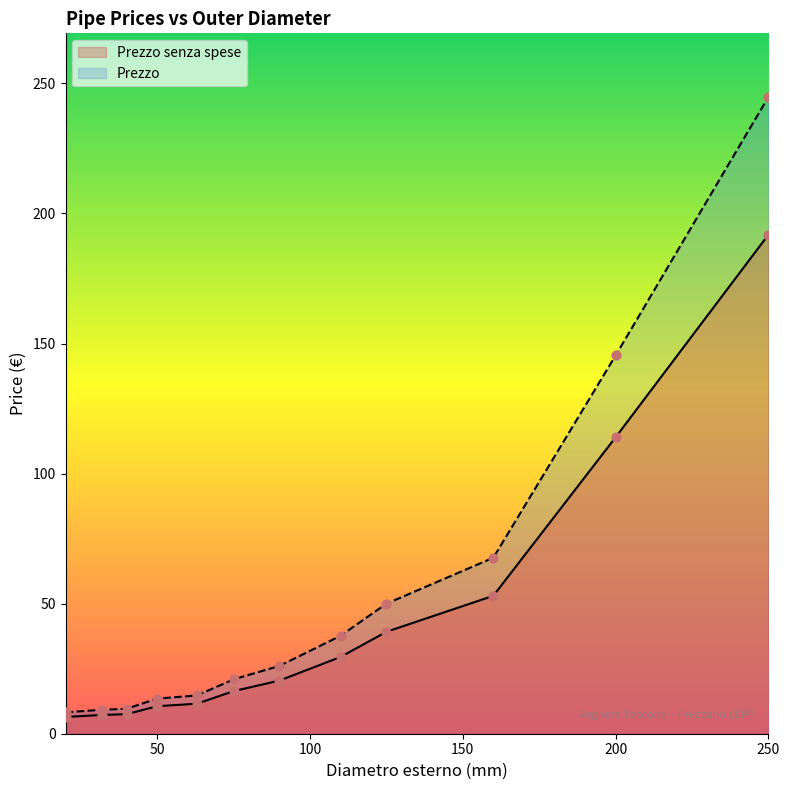

At how many categories does at least one series exceed 8?

12